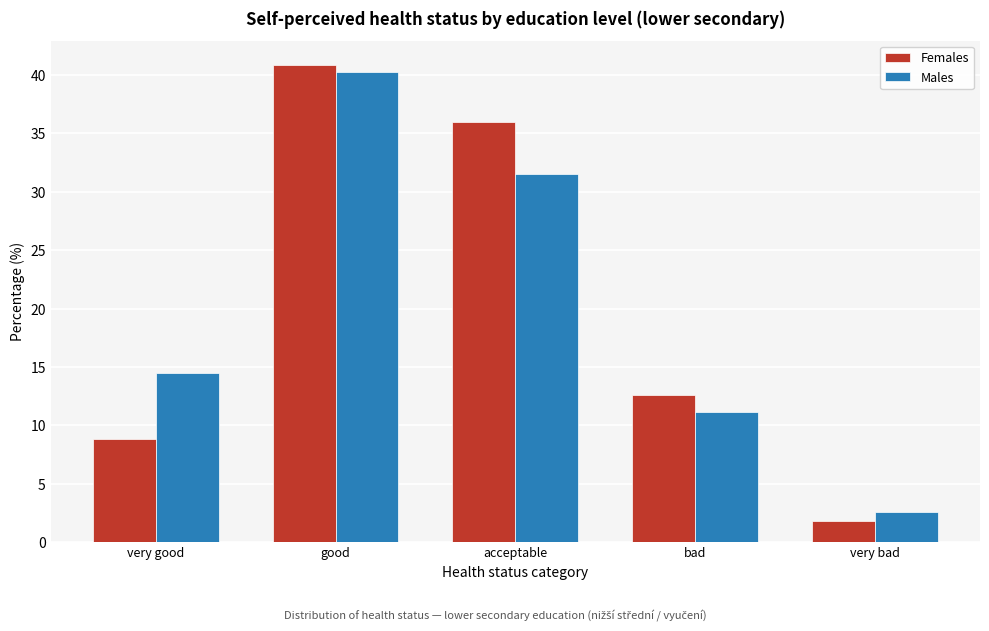

Reading left to right, list all the values displayed in this chart.

Females: 8.8	40.9	36.0	12.6	1.8
Males: 14.5	40.3	31.5	11.1	2.6